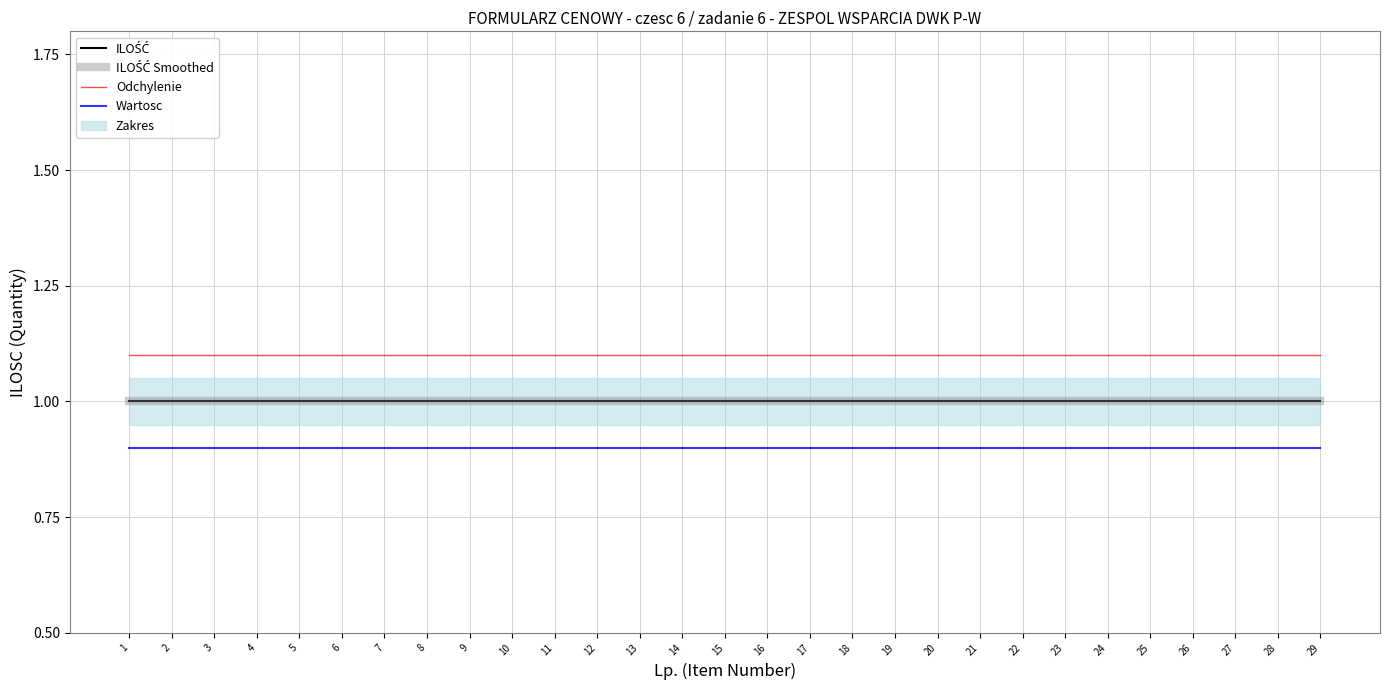

Between 8 and 24, which is larger?

8